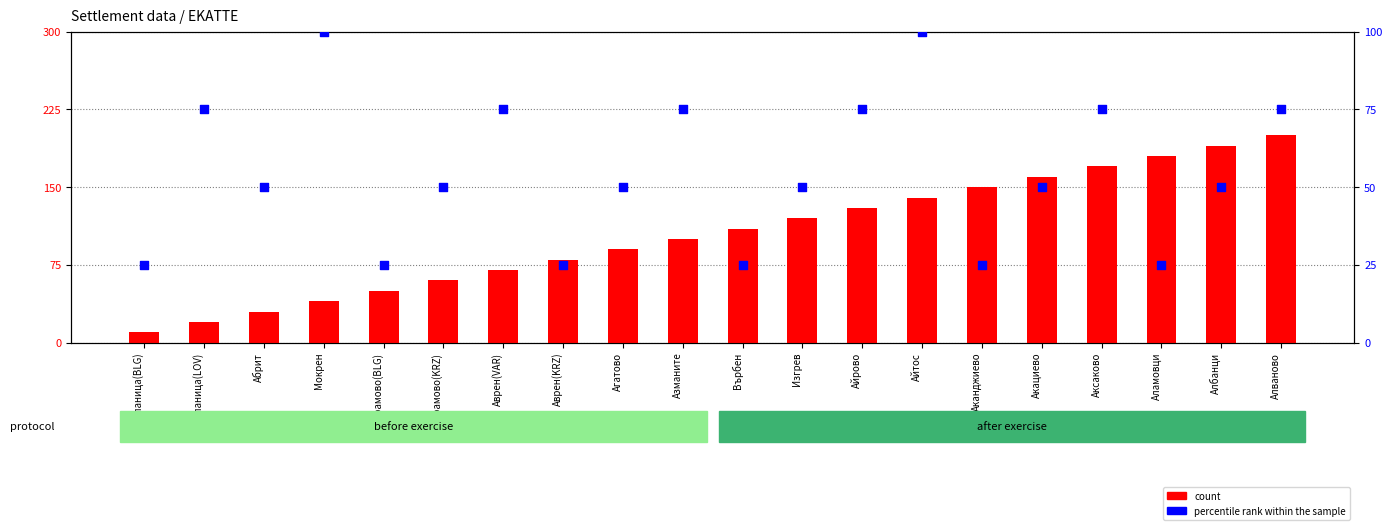

Is the value of count at Айтос greater than the value of percentile rank within the sample at Върбен?

No